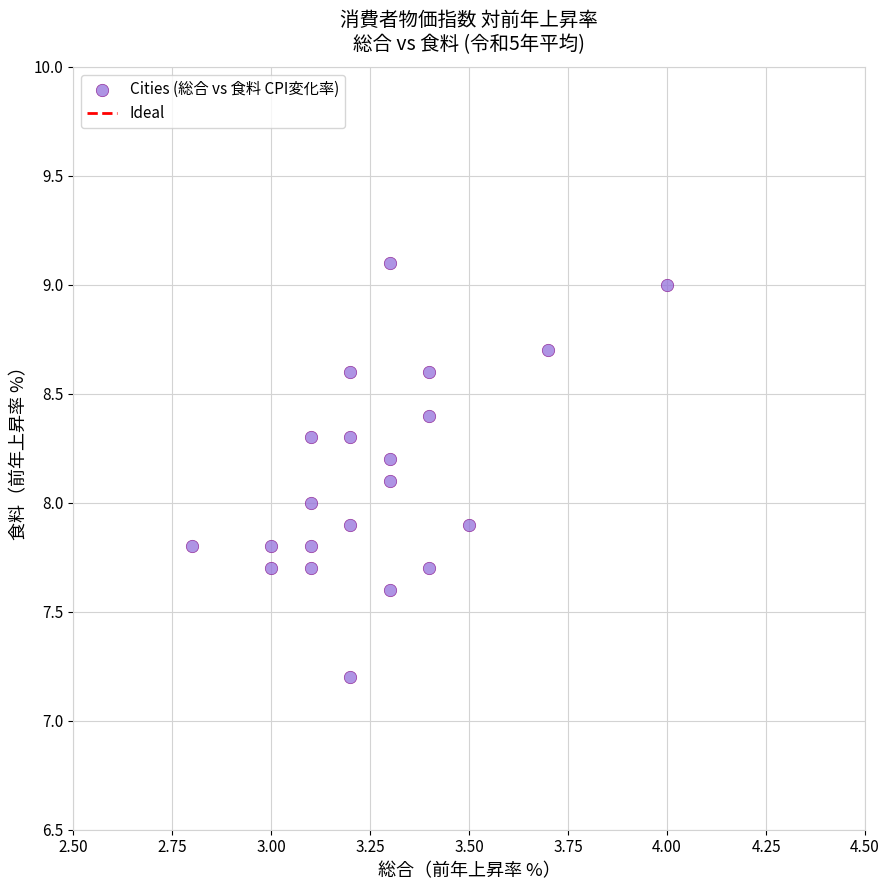

What is the range of X values (max minus min)?

1.2